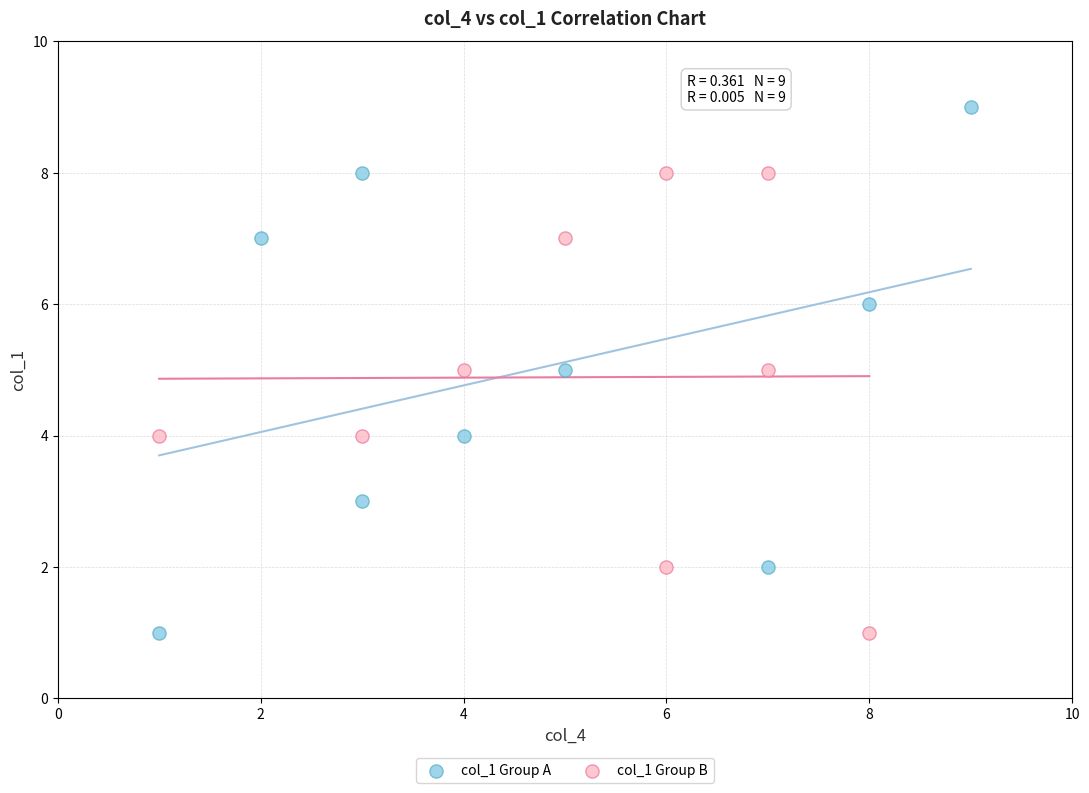

Which series has the widest spread of Y values?

col_1 Group A